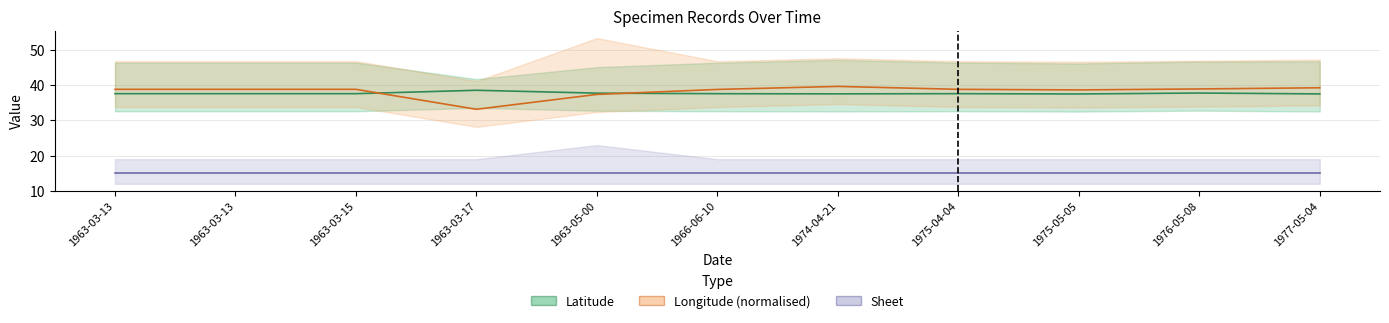

Which series has the largest range (max minus min)?

Longitude (normalised)